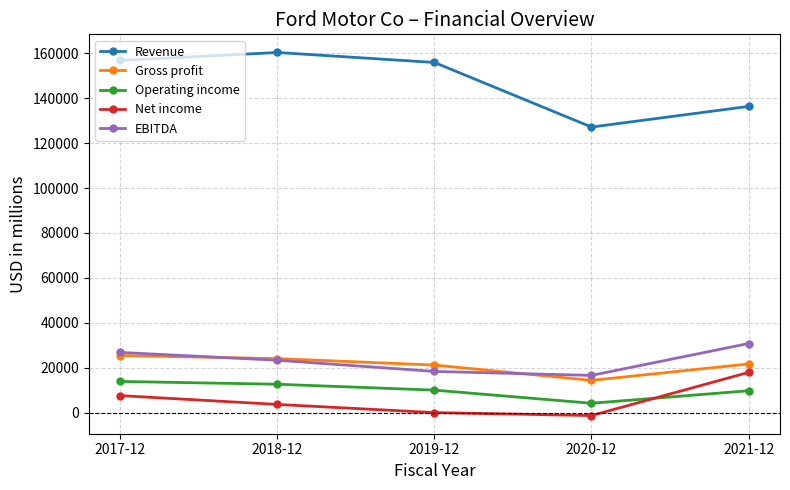

What is the difference between the maximum and second lowest values in the EBITDA series?

12424